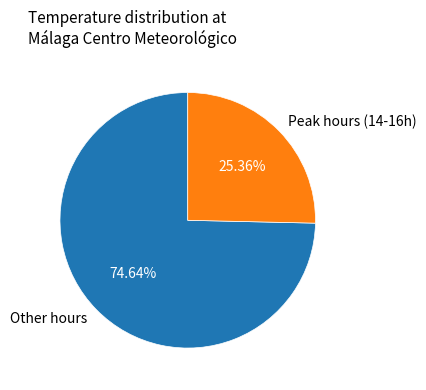

Rank the categories by value from highest to lowest.

Other hours, Peak hours (14-16h)